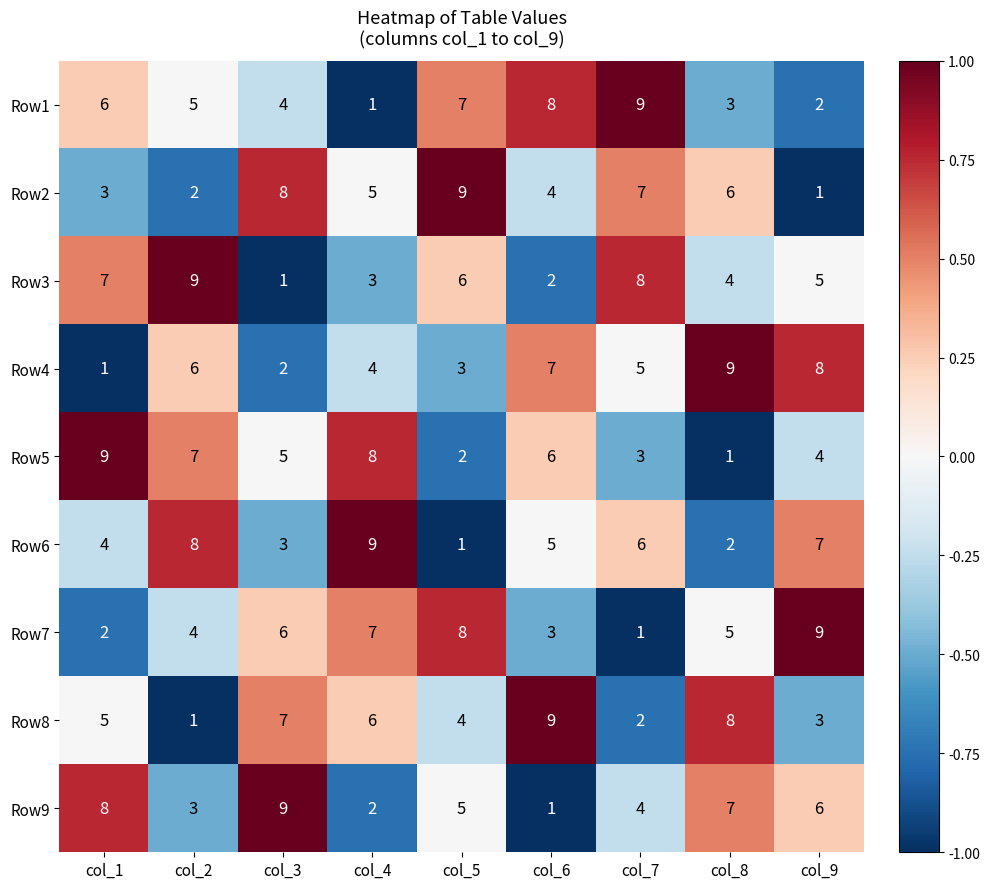

At which label does Row1 reach its minimum?

col_4